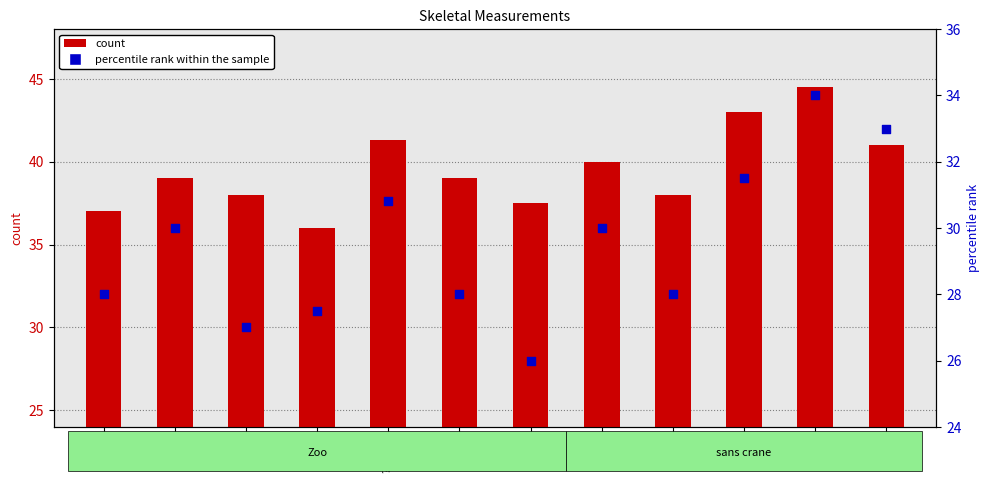

Which series has the largest total across all categories?

count